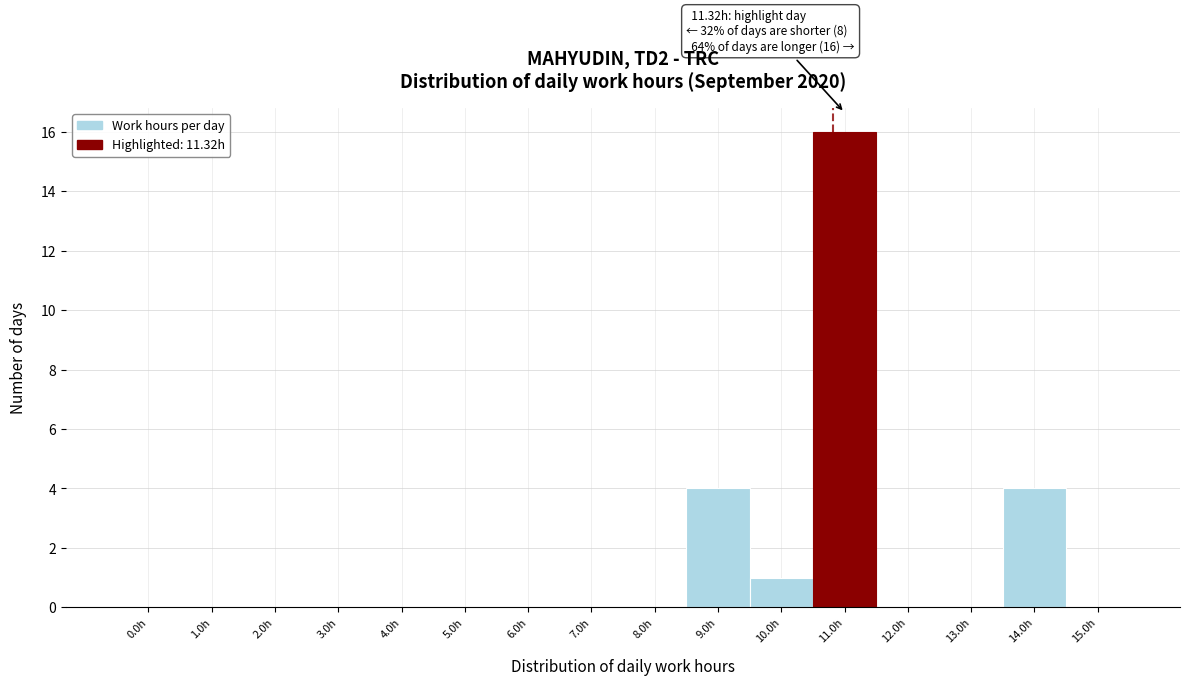

Reading left to right, list all the values displayed in this chart.

0.0h=0	1.0h=0	2.0h=0	3.0h=0	4.0h=0	5.0h=0	6.0h=0	7.0h=0	8.0h=0	9.0h=4	10.0h=1	11.0h=16	12.0h=0	13.0h=0	14.0h=4	15.0h=0